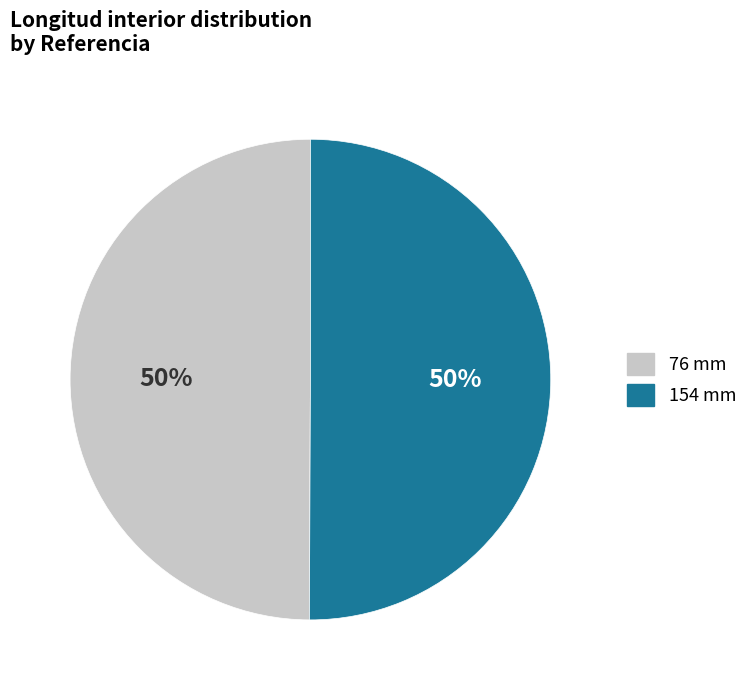

True or false: 76 mm accounts for 50% of the total.

True